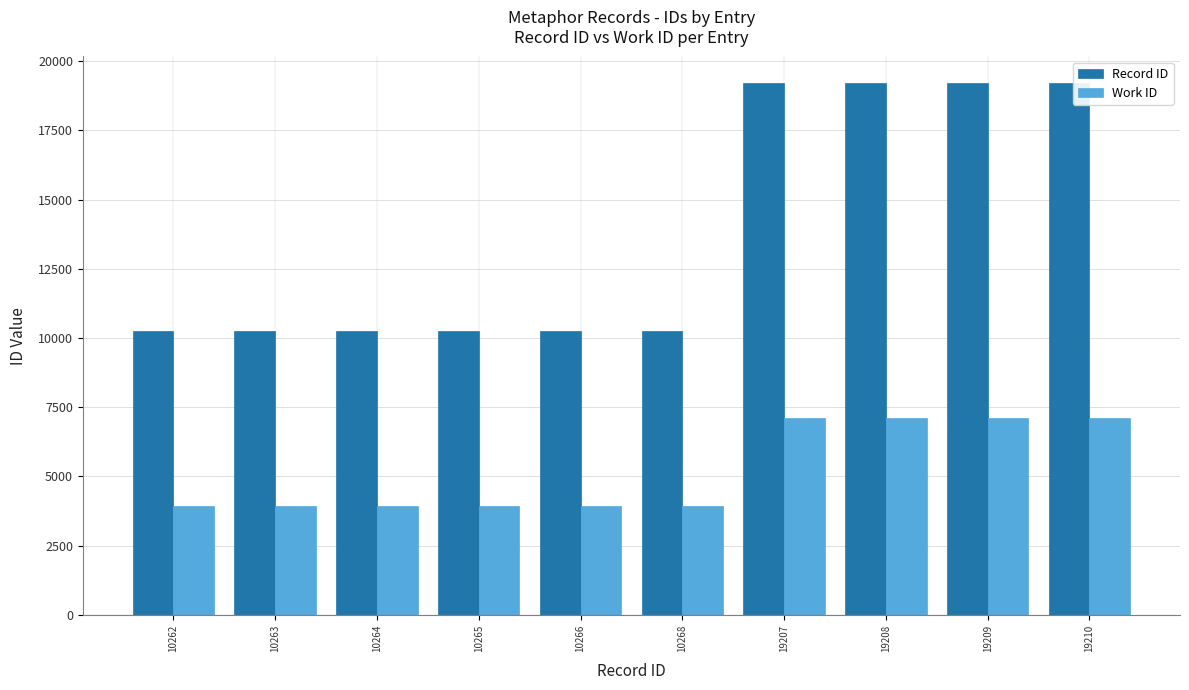

What is the total value across all series at 10262?

14210